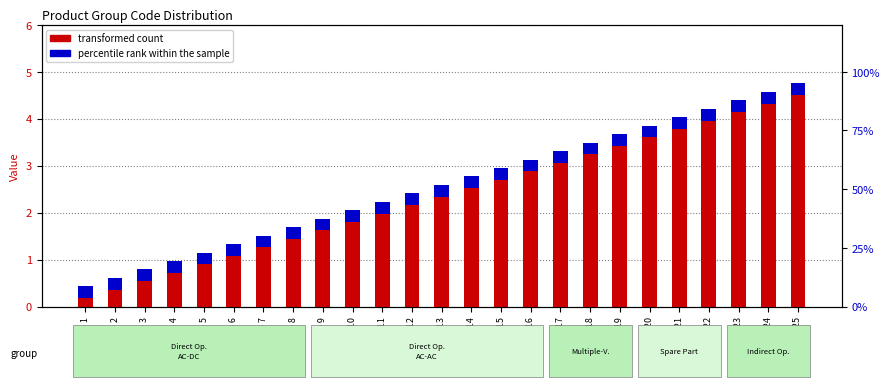

Which category has the lowest value across all series?

Code 1